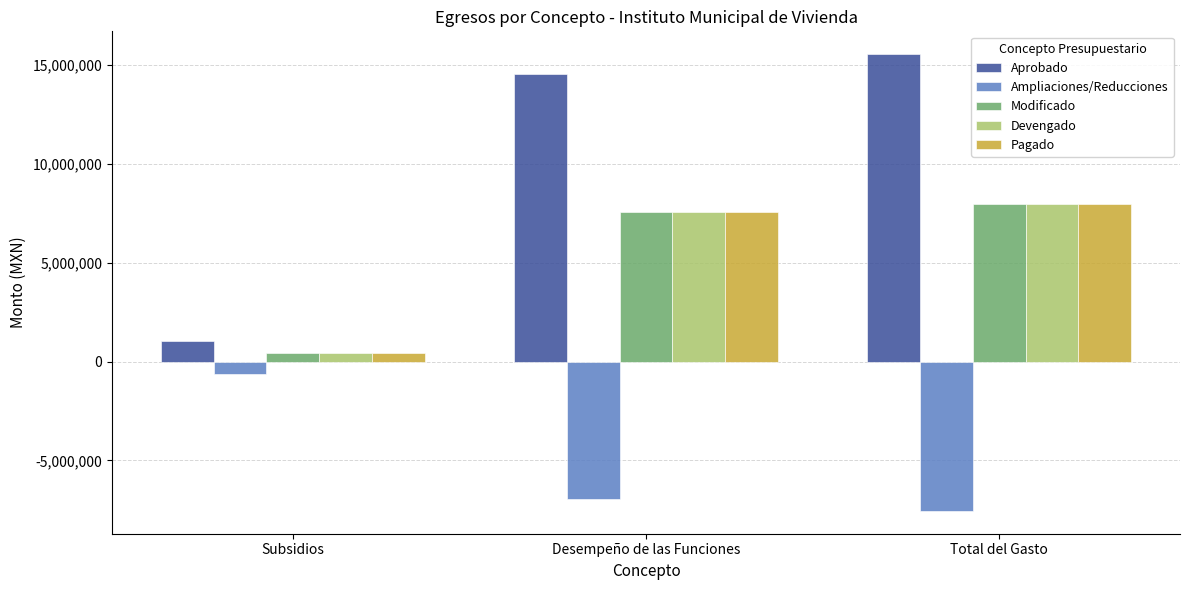

What position from the left is Total del Gasto?

3